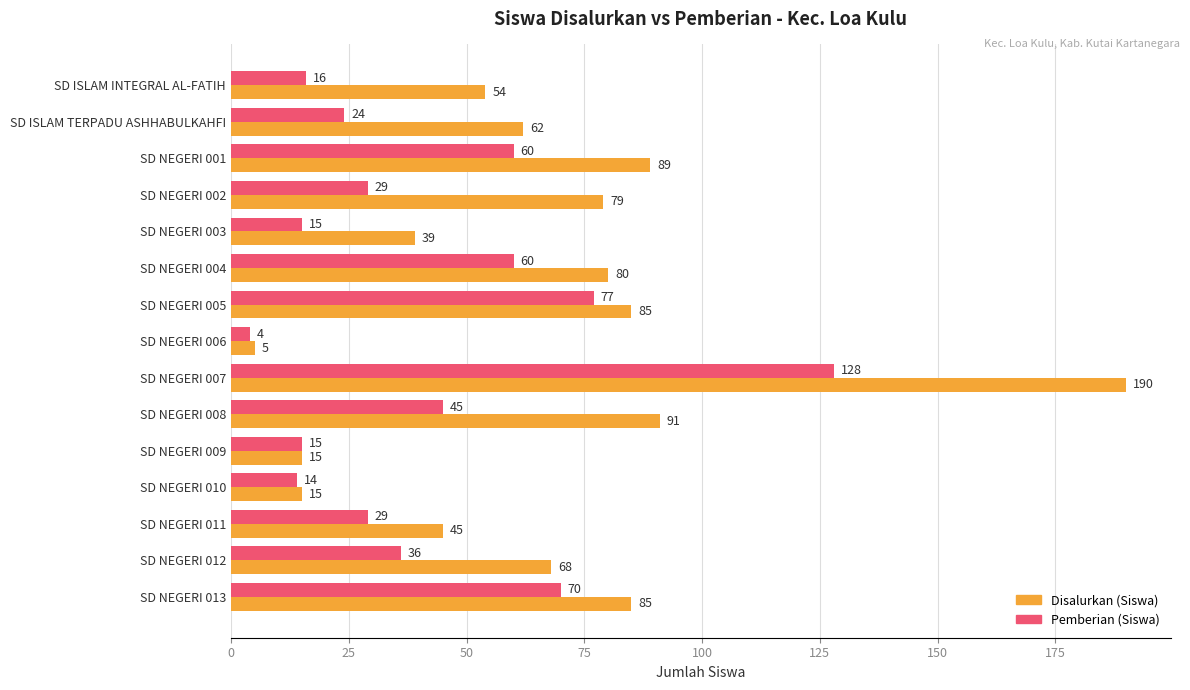

List the series in order of their overall mean, lowest first.

Pemberian (Siswa), Disalurkan (Siswa)